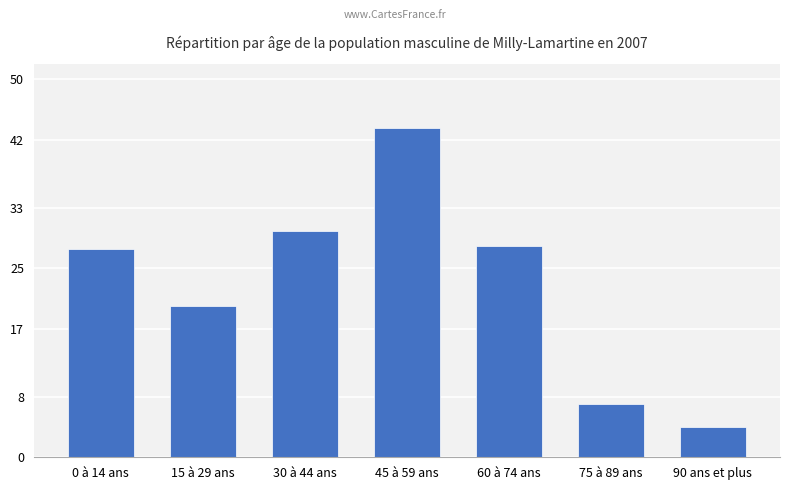

Reading right to left, extract all data points from this chart.

90 ans et plus=4.0	75 à 89 ans=7.0	60 à 74 ans=28.0	45 à 59 ans=43.5	30 à 44 ans=30.0	15 à 29 ans=20.0	0 à 14 ans=27.5